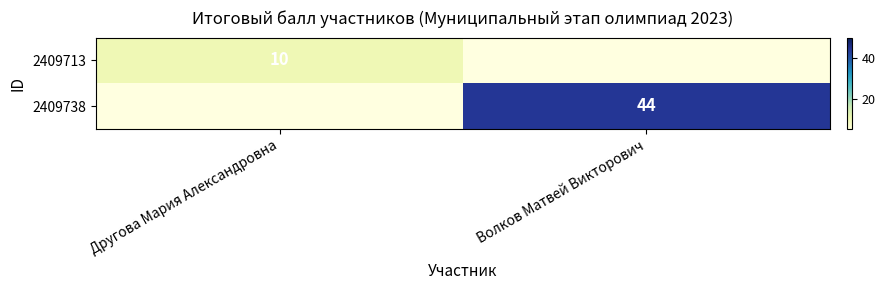

True or false: 2409738 has a value of 63 at Волков Матвей Викторович.

False